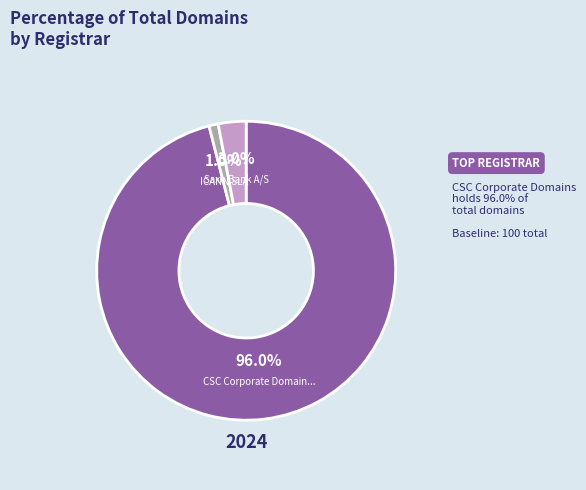

Is there a majority slice in this chart?

Yes